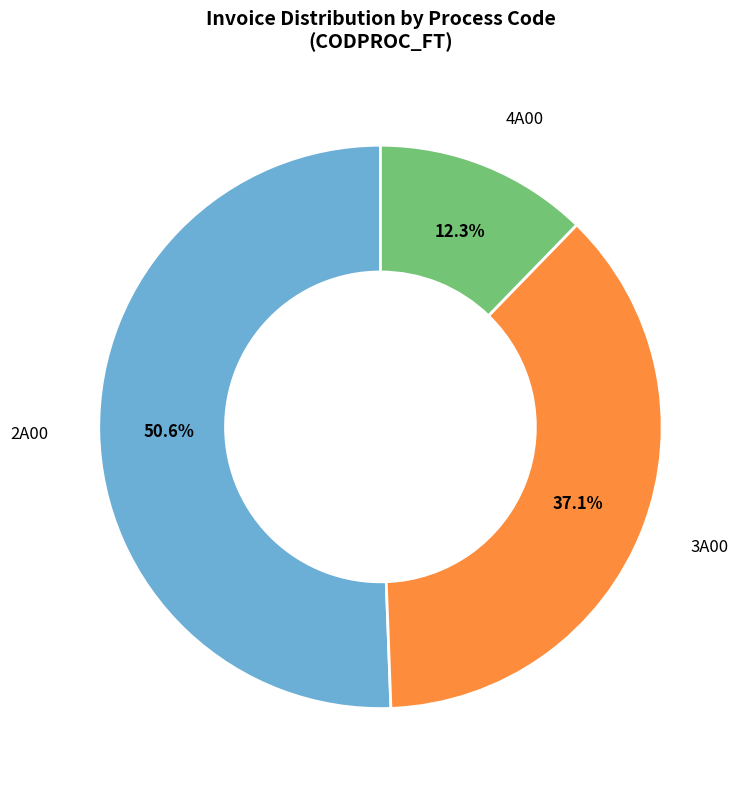

Is there a majority slice in this chart?

Yes